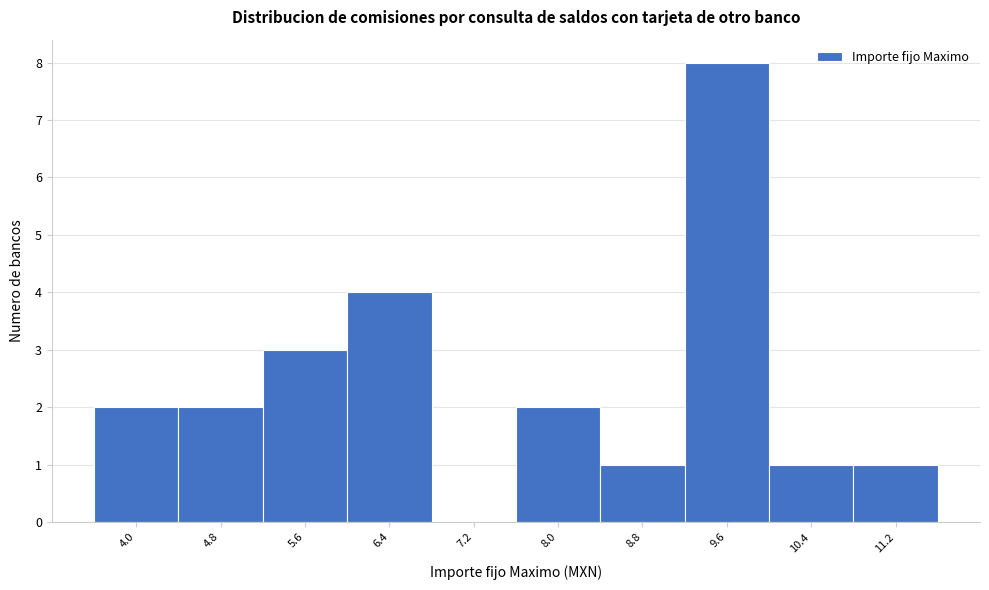

Reading left to right, what are all the values shown in this chart?

4.0=2	4.8=2	5.6=3	6.4=4	7.2=0	8.0=2	8.8=1	9.6=8	10.4=1	11.2=1